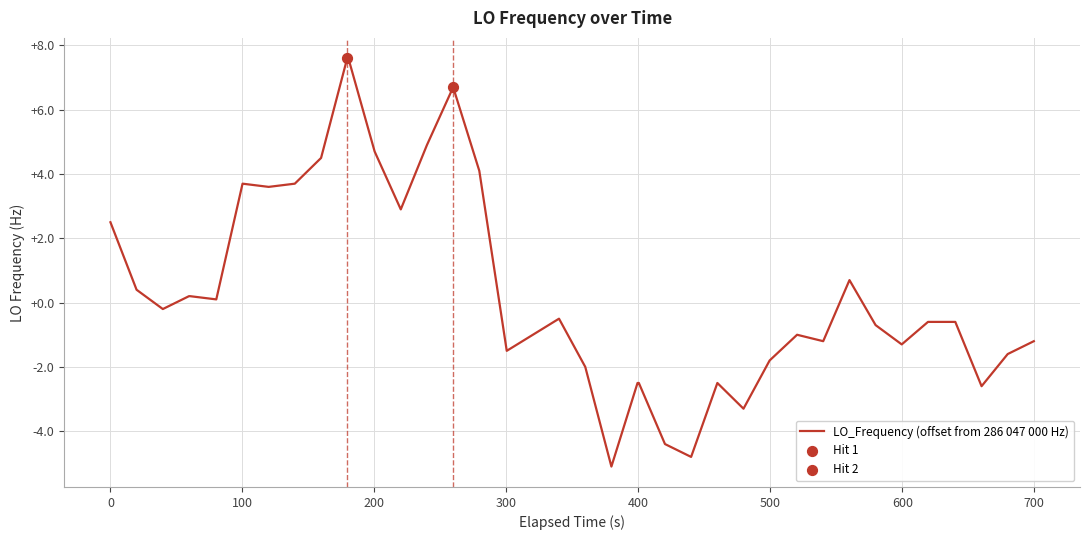

What is the maximum value shown in the chart?

7.6